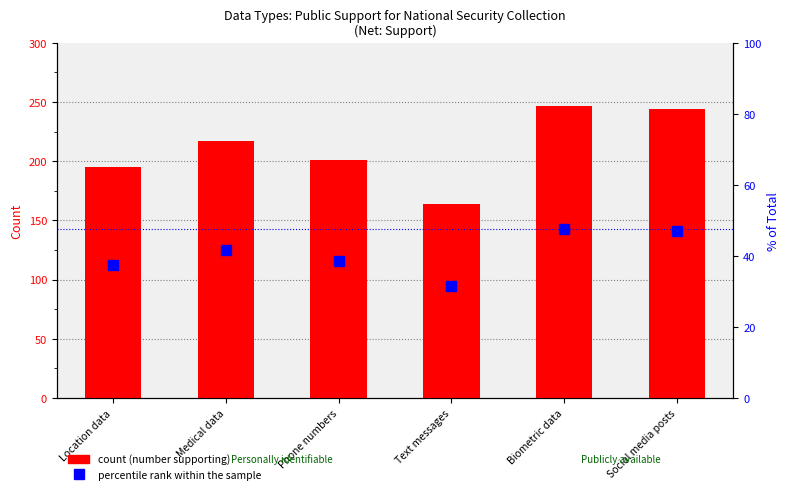

Reading right to left, extract all data points from this chart.

count: 244.0	247.0	164.0	201.0	217.0	195.0
percentile rank within the sample: 47.0	47.6	31.6	38.7	41.8	37.6